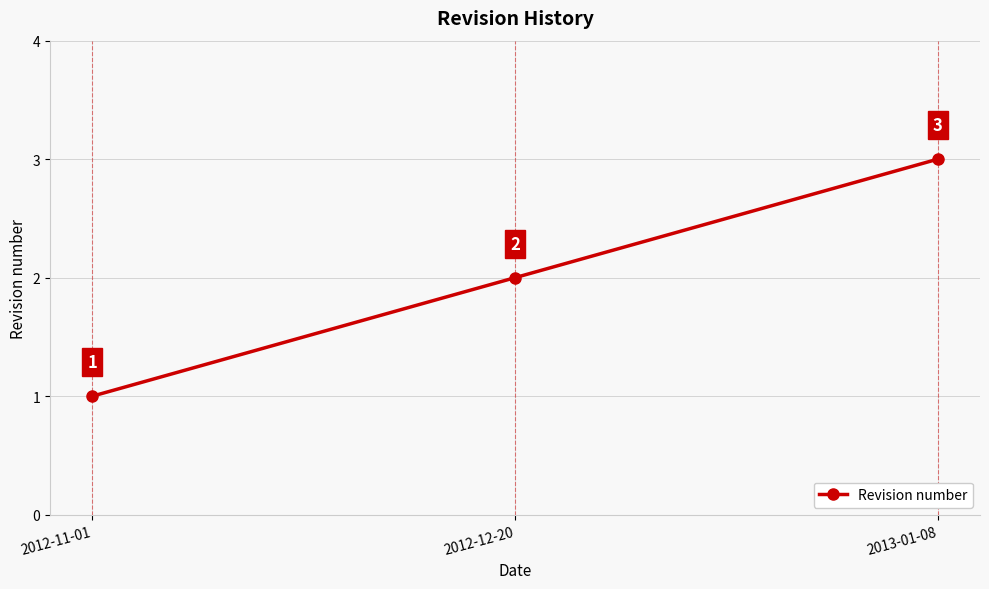

What is the label of the 1st point from the left?

2012-11-01